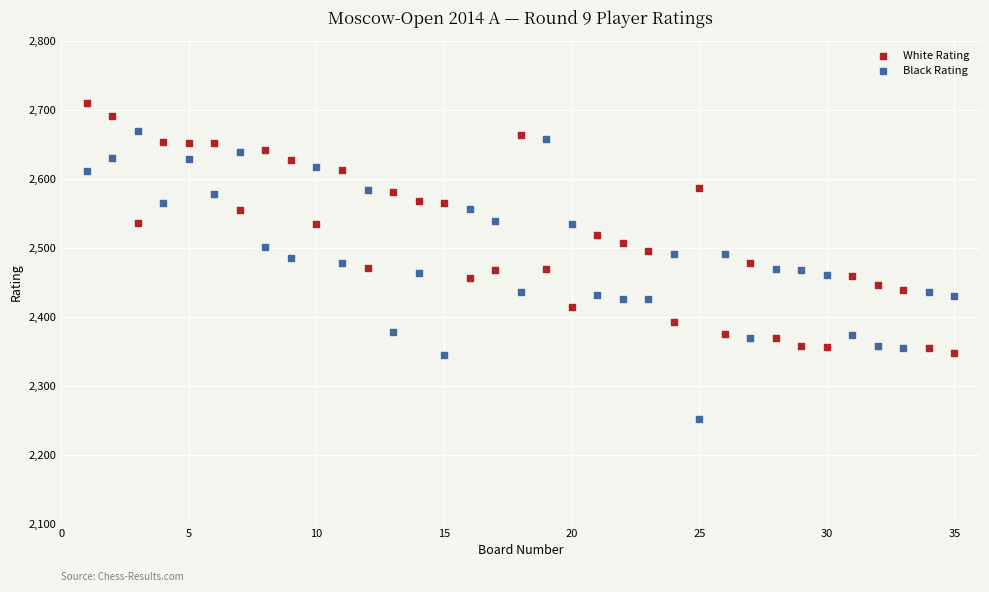

Which series reaches the maximum Y coordinate?

White Rating